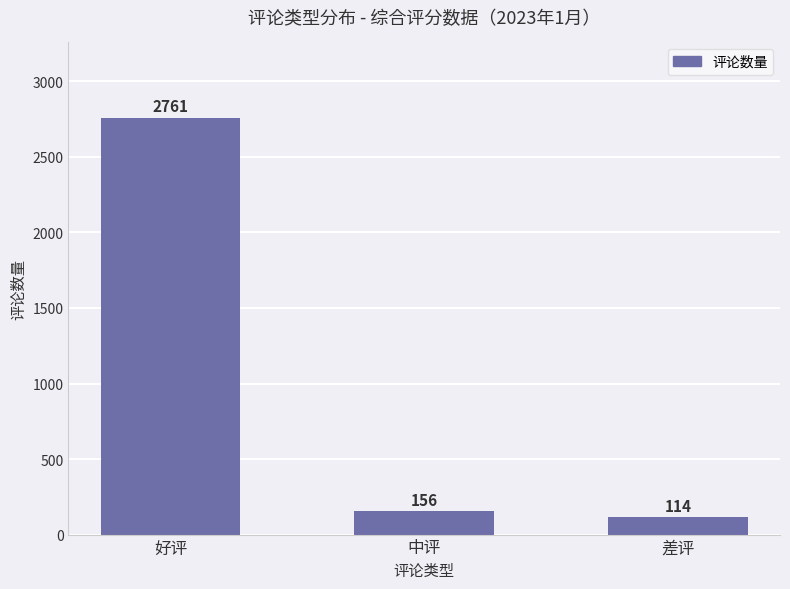

What is the difference between the values at 好评 and 差评?

2647